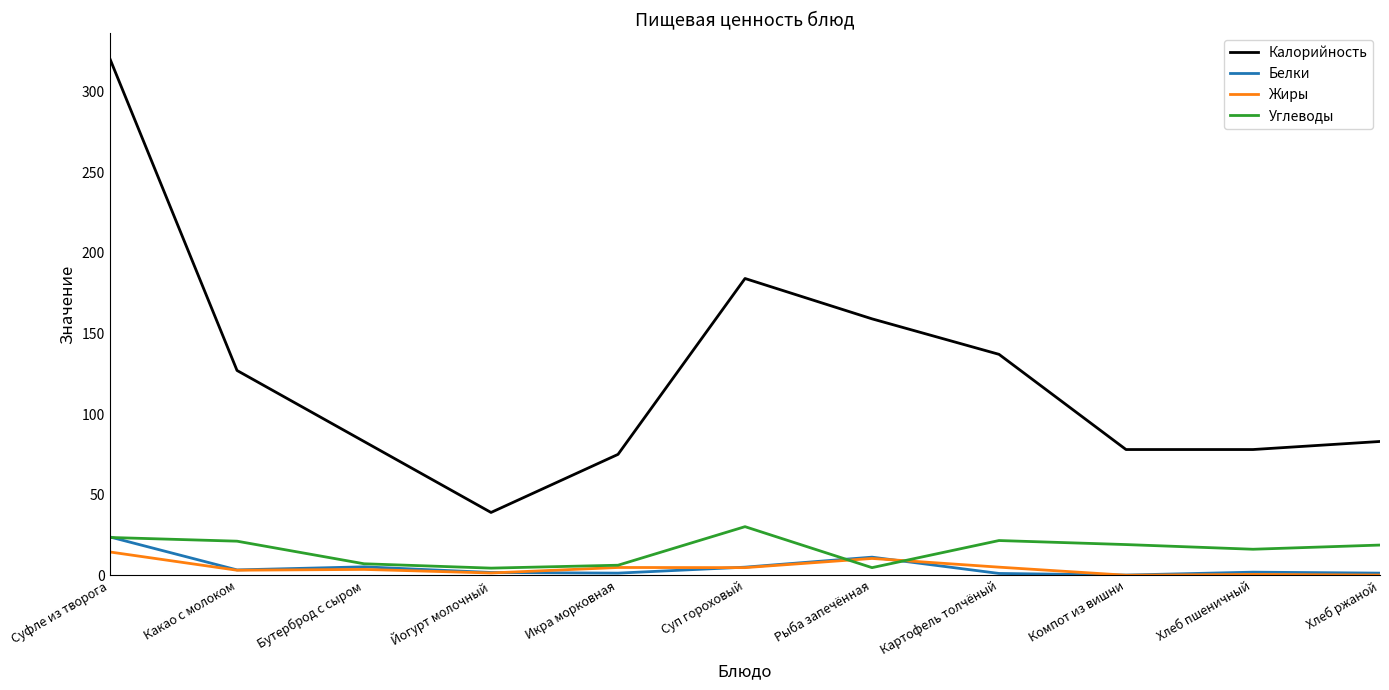

What is the highest value of the Жиры series?

14.5